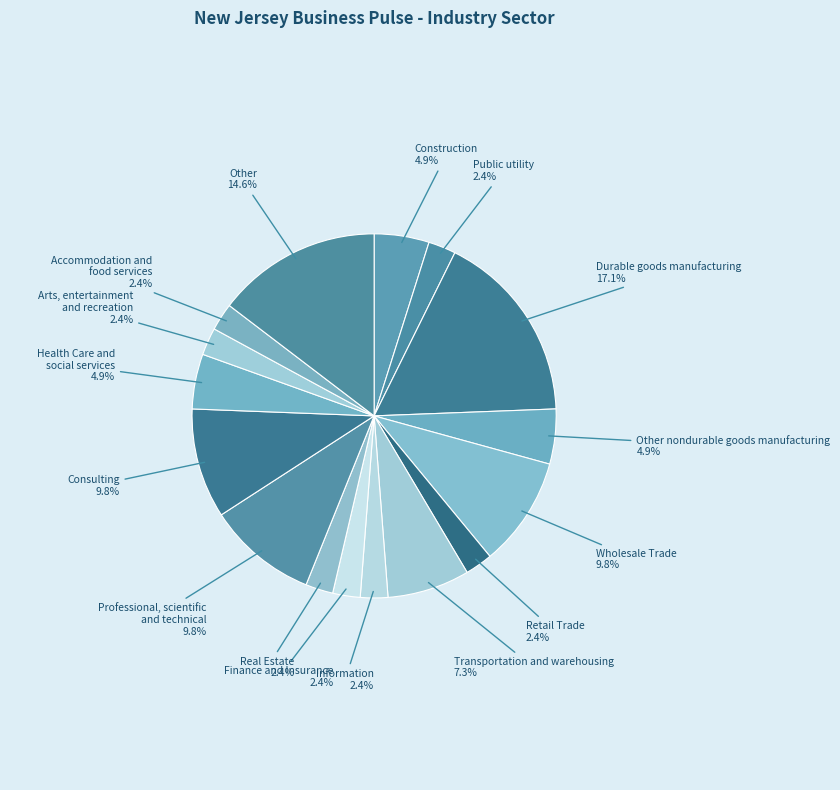

How many segments does this pie chart have?

16